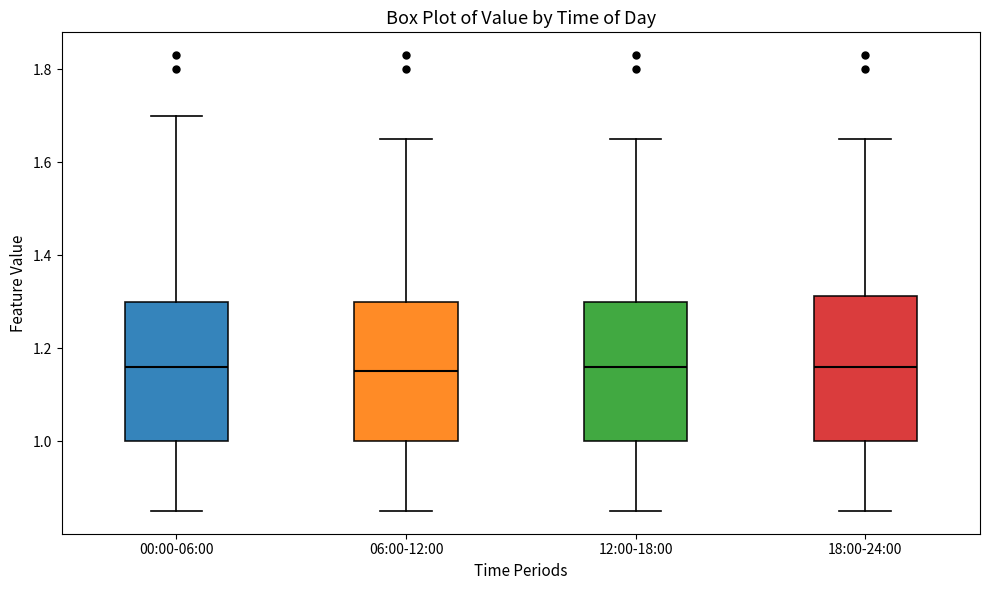

Reading left to right, transcribe this box plot: for each box, give where its median line is, the range the box spans, and where its two whiskers end, as read against the y-axis. The values are not printed on the chart, so give them approximately, as read against the axis.

00:00-06:00: median 1.16, box 1.00 to 1.30, whiskers 0.86 to 1.70
06:00-12:00: median 1.16, box 1.00 to 1.30, whiskers 0.86 to 1.66
12:00-18:00: median 1.16, box 1.00 to 1.30, whiskers 0.86 to 1.66
18:00-24:00: median 1.16, box 1.00 to 1.32, whiskers 0.86 to 1.66